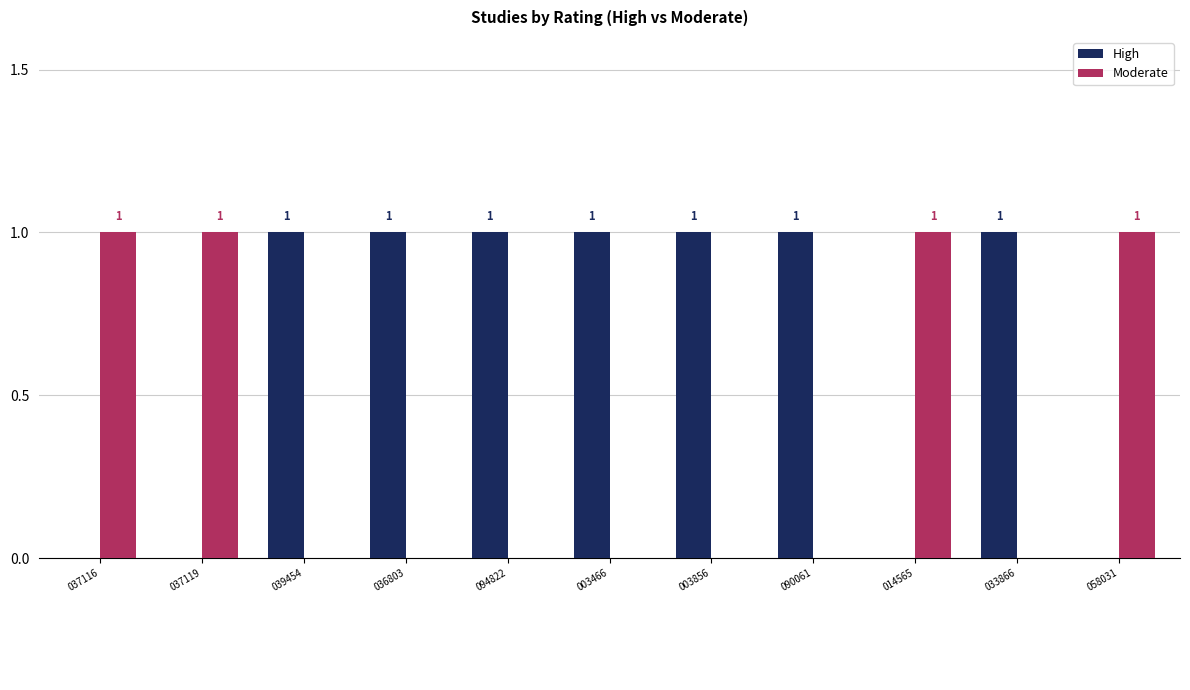

How many High values are between 0 and 1?

11